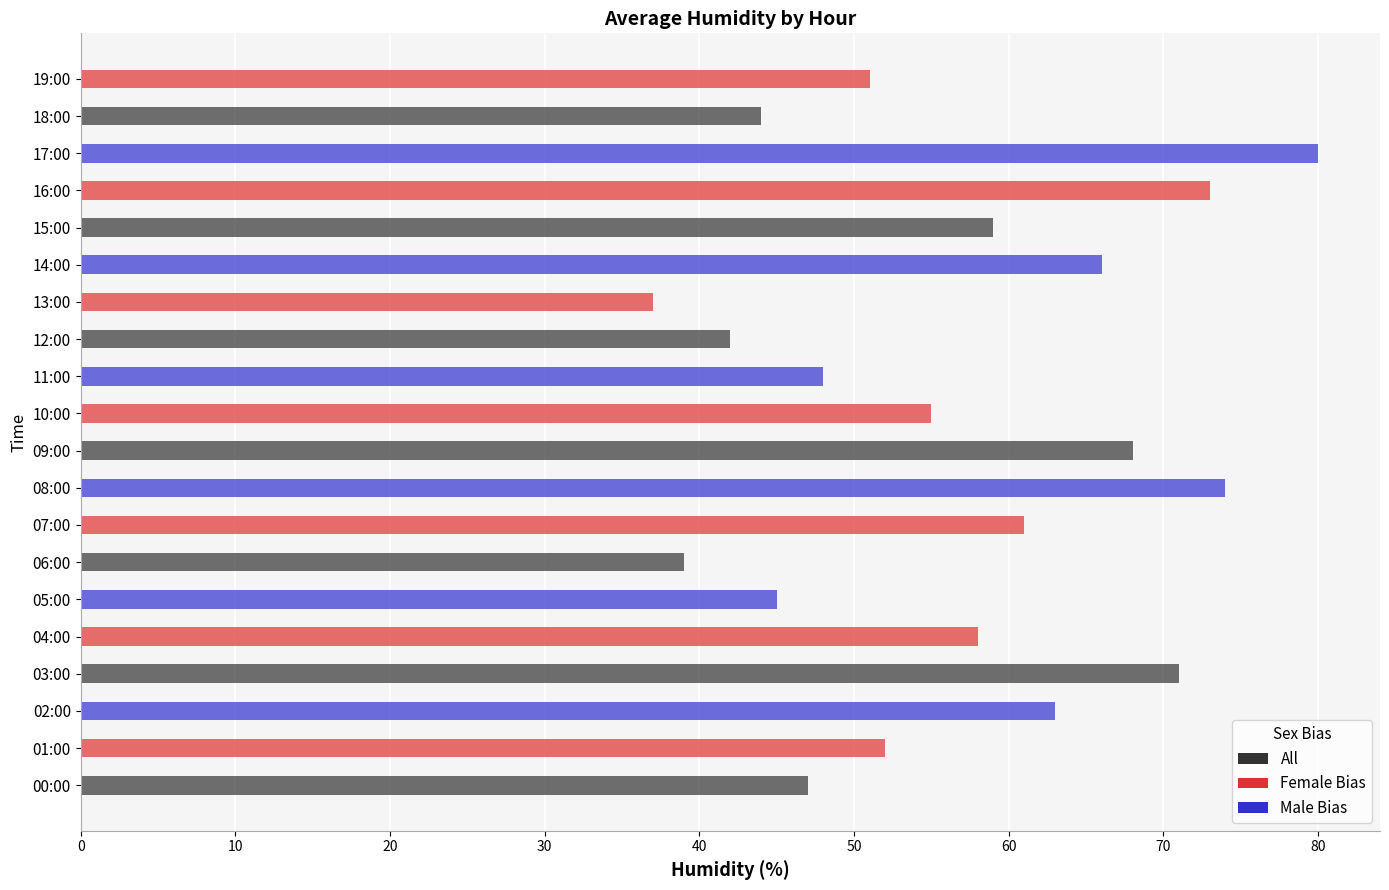

What is the minimum value shown in the chart?

37